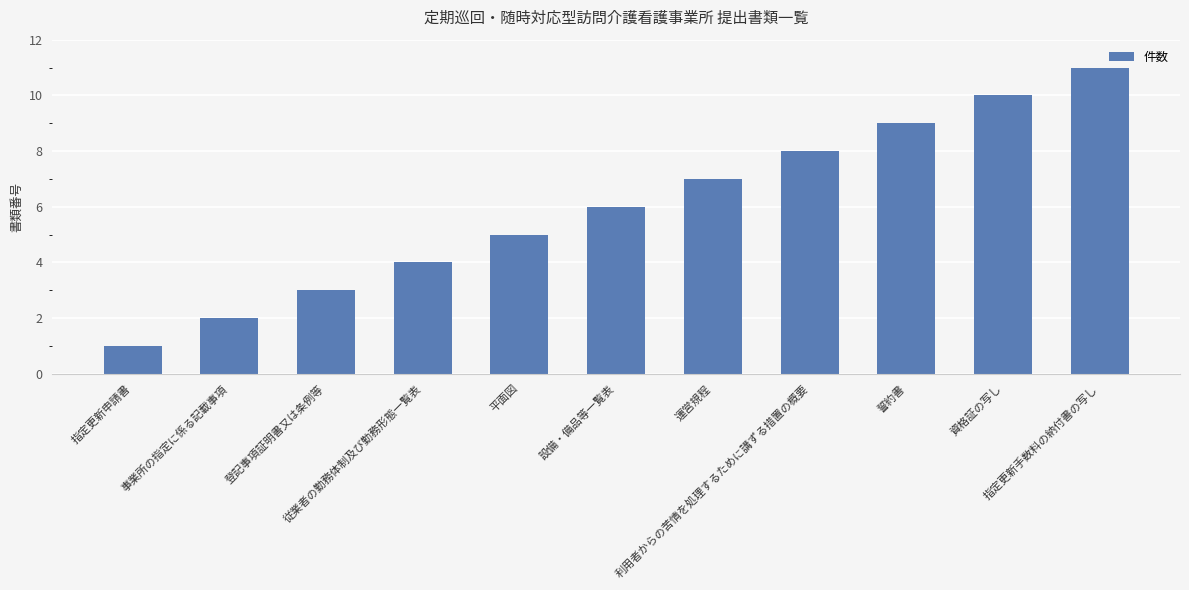

Rank the categories by value from lowest to highest.

指定更新申請書, 事業所の指定に係る記載事項, 登記事項証明書又は条例等, 従業者の勤務体制及び勤務形態一覧表, 平面図, 設備・備品等一覧表, 運営規程, 利用者からの苦情を処理するために講ずる措置の概要, 誓約書, 資格証の写し, 指定更新手数料の納付書の写し